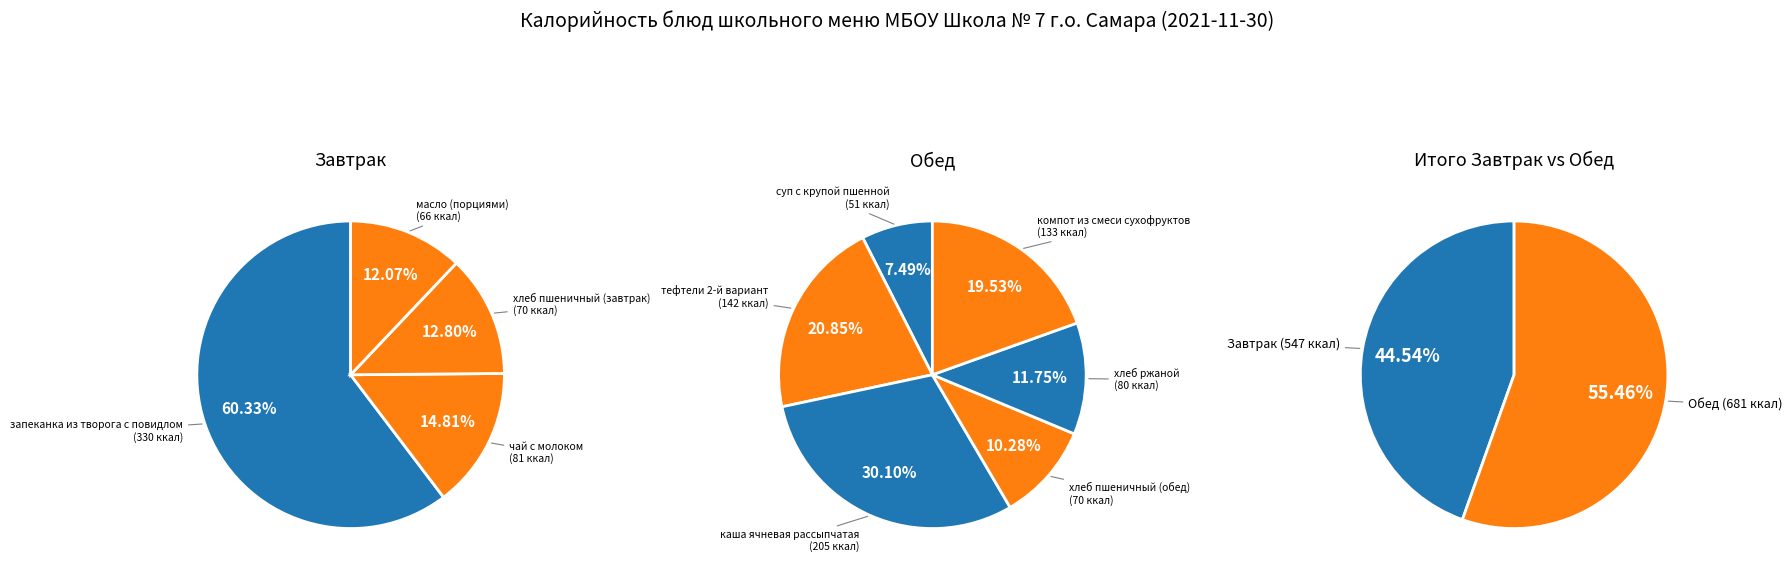

What is the smallest slice in the pie chart?

суп с крупой пшенной